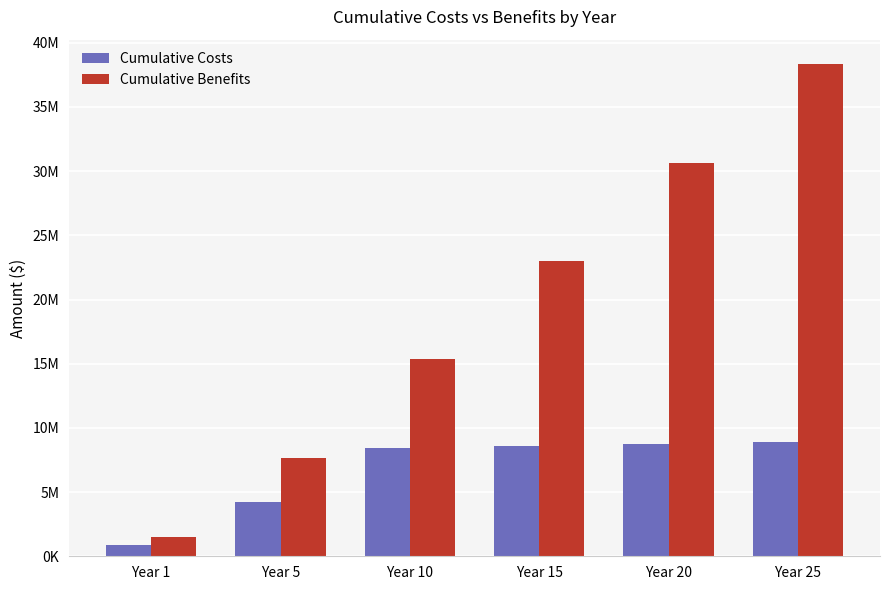

What is the sum of the Cumulative Benefits values at Year 1 and Year 25?

39858000.0